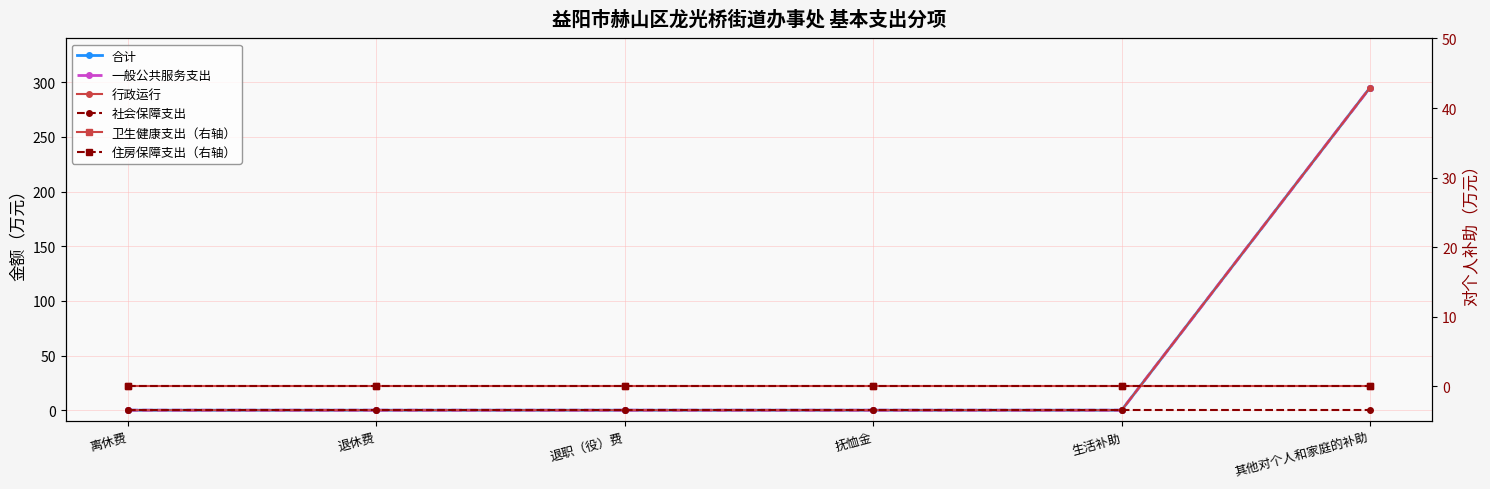

Is it true that 一般公共服务支出 equals -194.4 at 生活补助?

False